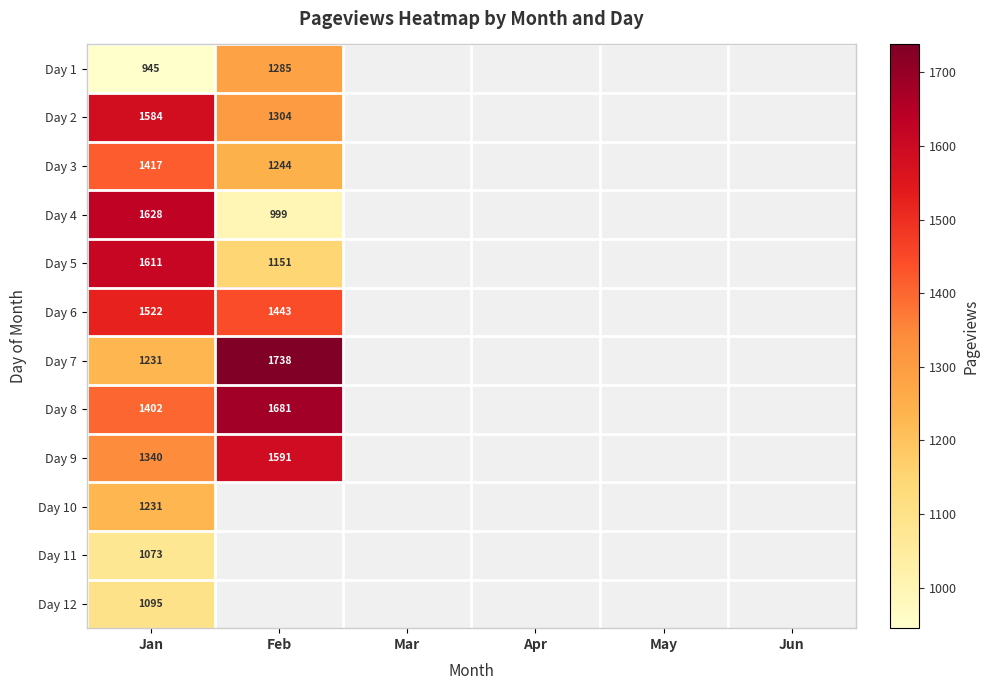

Between Apr and Feb, which is larger?

Feb